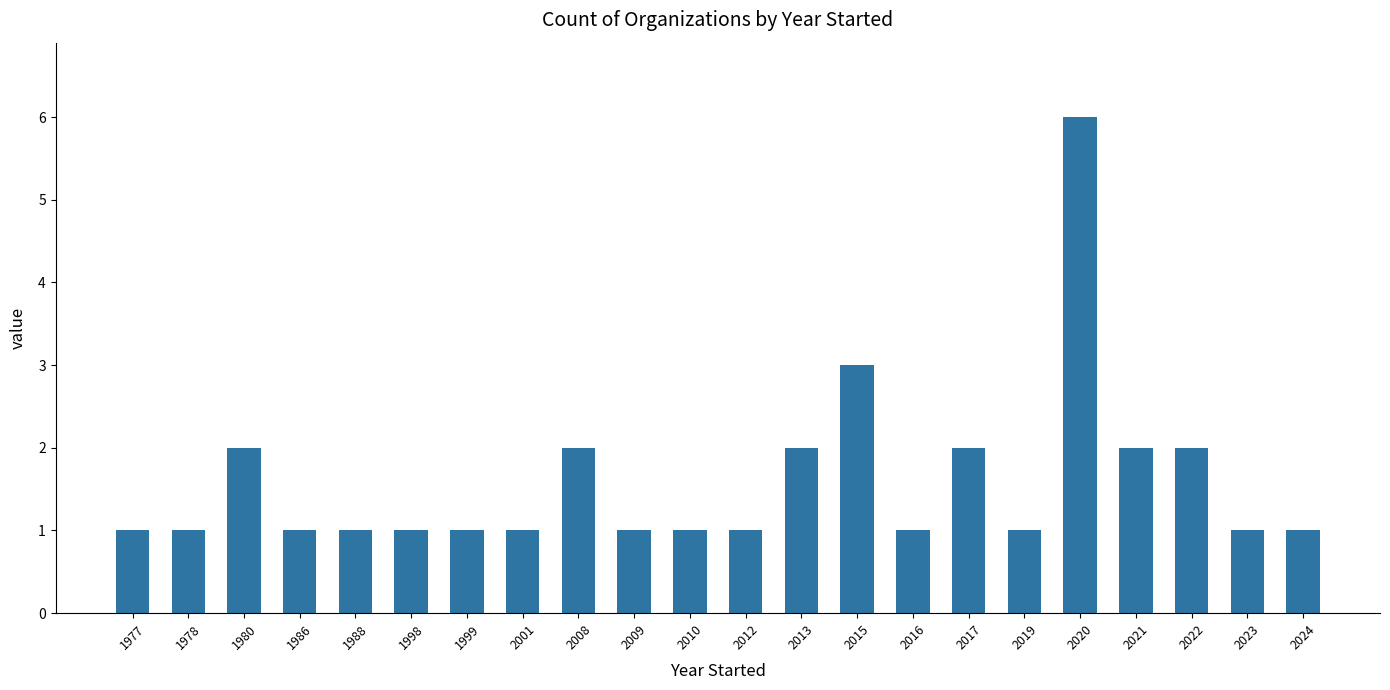

What is the change in value from 1999 to 2017?

+1